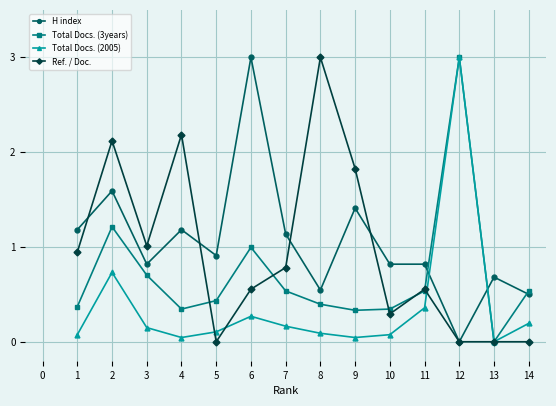

What is the total value across all series at 12?

6.0